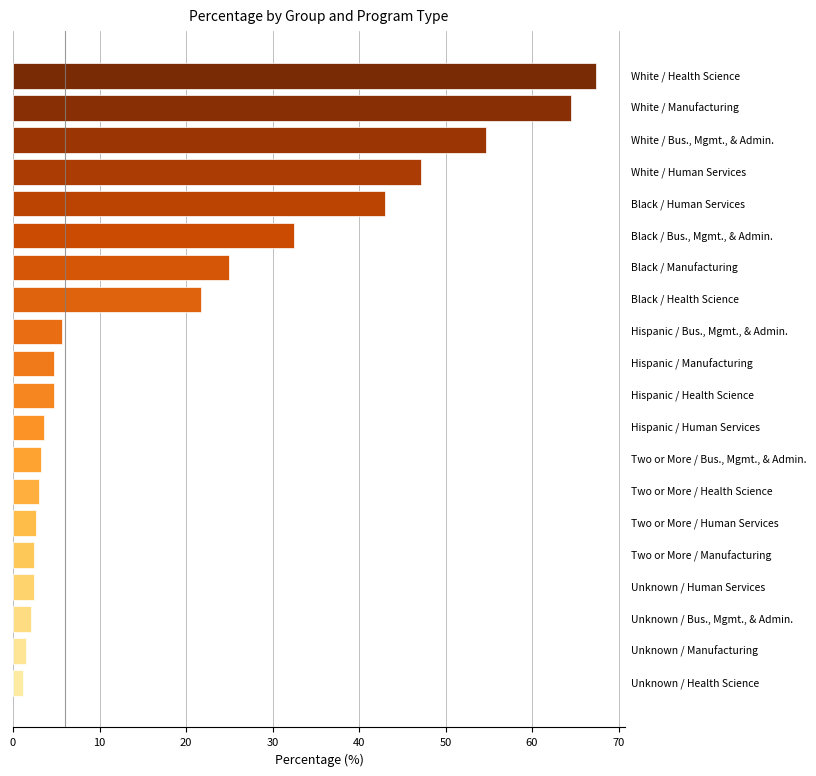

What is the maximum value shown in the chart?

67.4